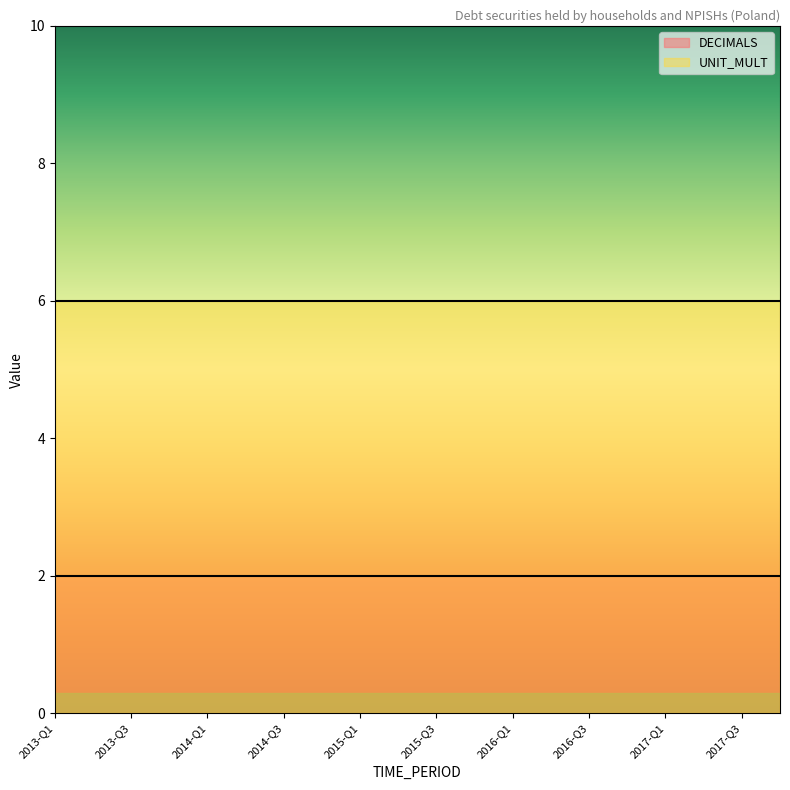

What is the sum of all UNIT_MULT values?

120